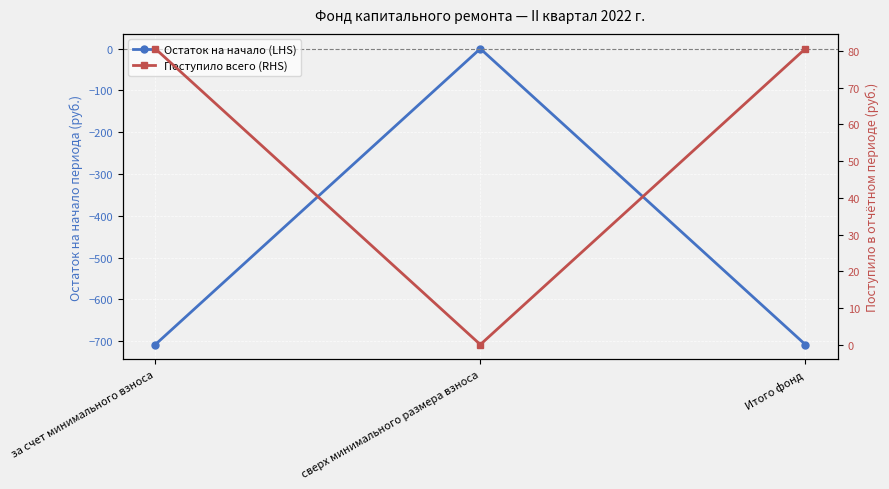

What is the difference between the Остаток на начало (LHS) values at сверх минимального размера взноса and за счет минимального взноса?

708.2